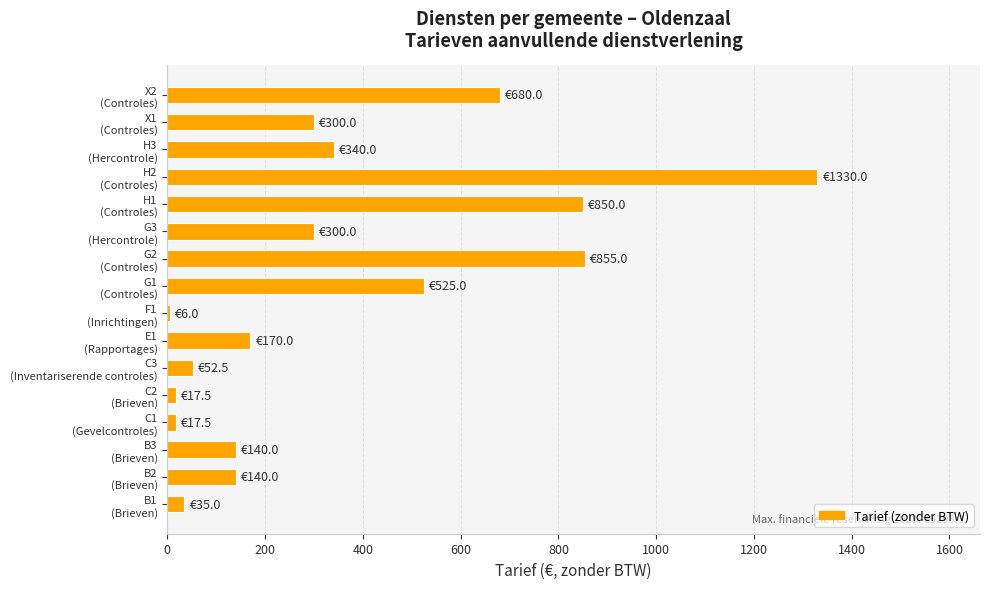

What is the difference between the maximum and minimum values?

1324.0